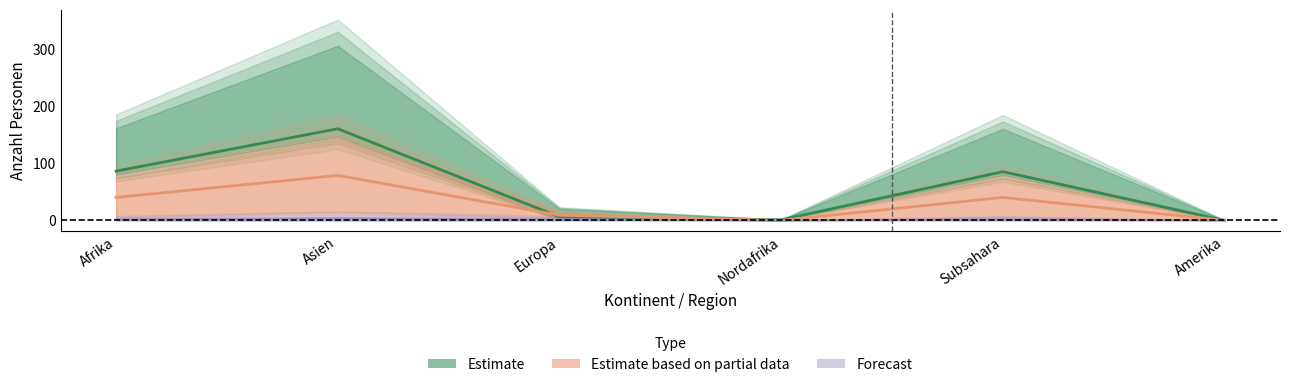

What is the total value across all series at Afrika?

127.5